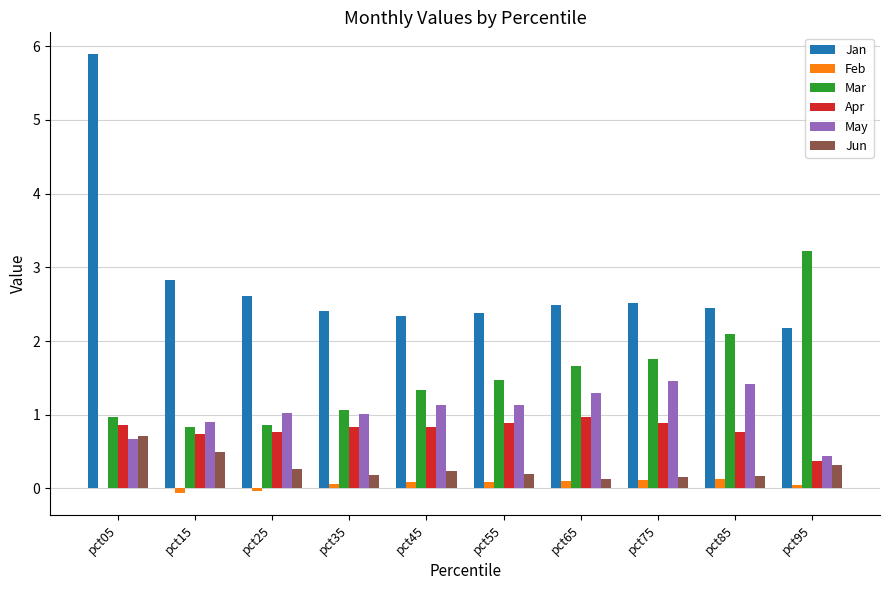

What value does the Mar series have at pct95?

3.2